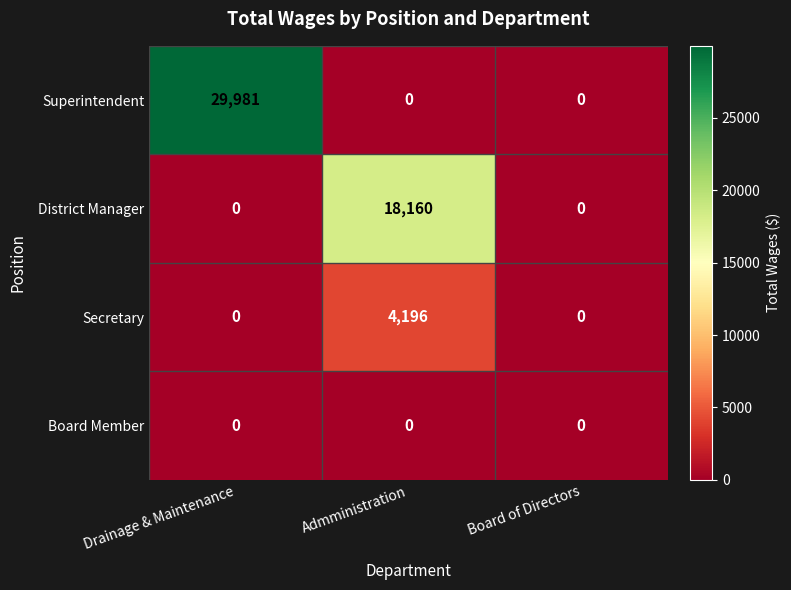

Count the number of categories in the chart.

3